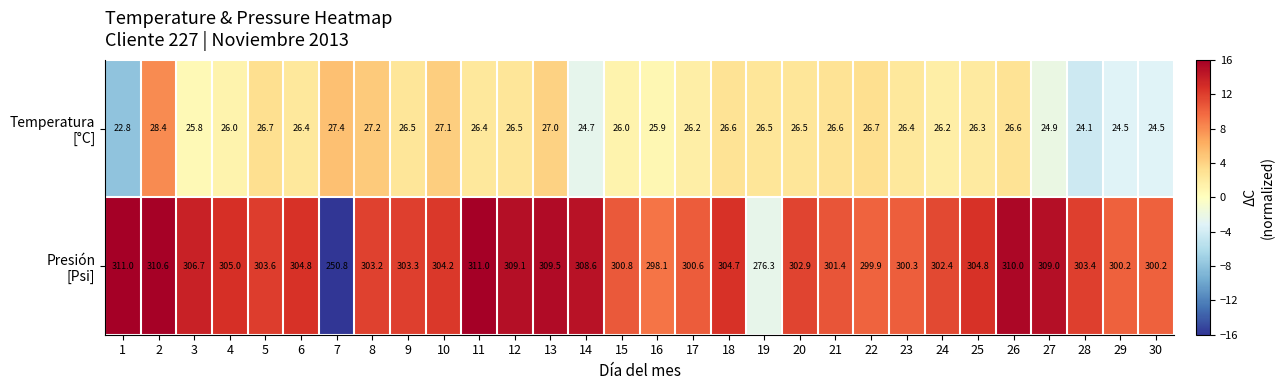

What is the difference between the highest and lowest values at 21?

274.8